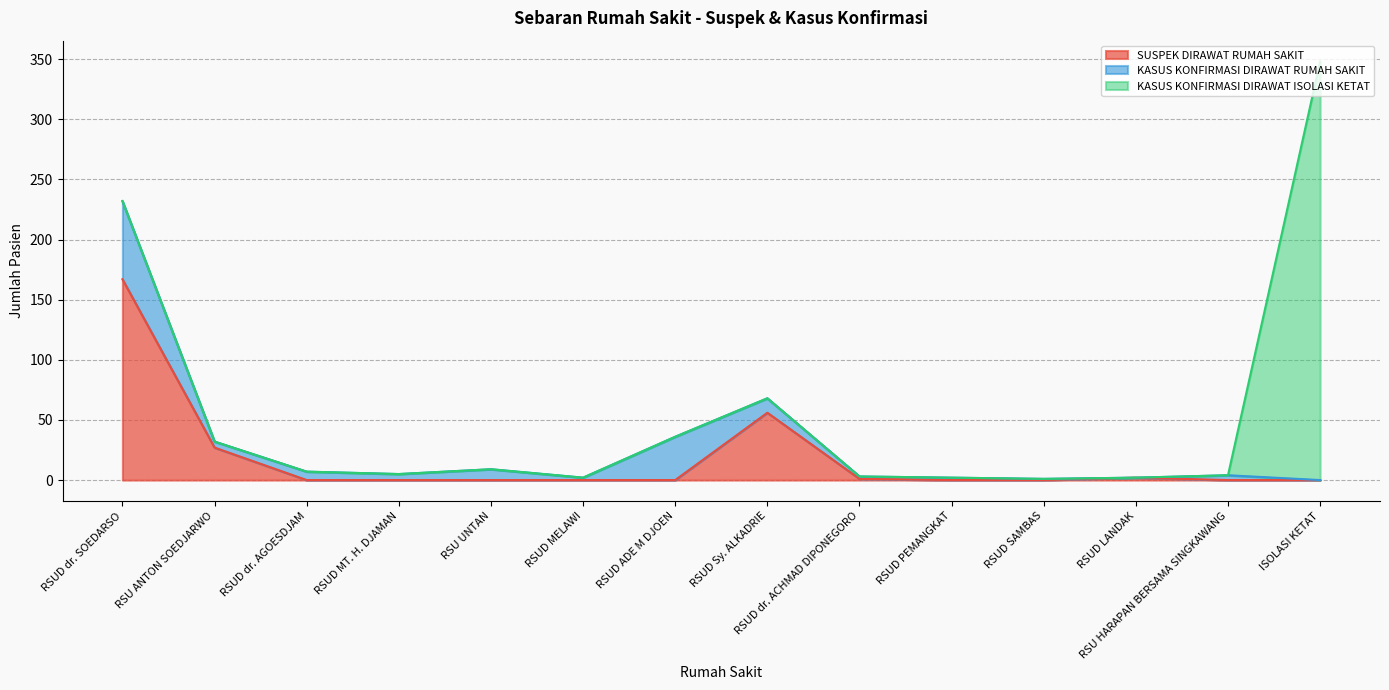

What is the highest value of the SUSPEK DIRAWAT RUMAH SAKIT series?

167